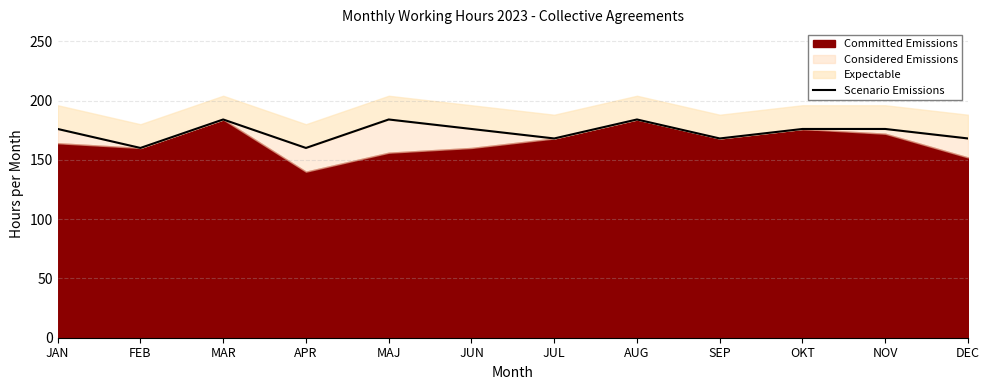

What is the sum of the values at DEC and MAR?

352